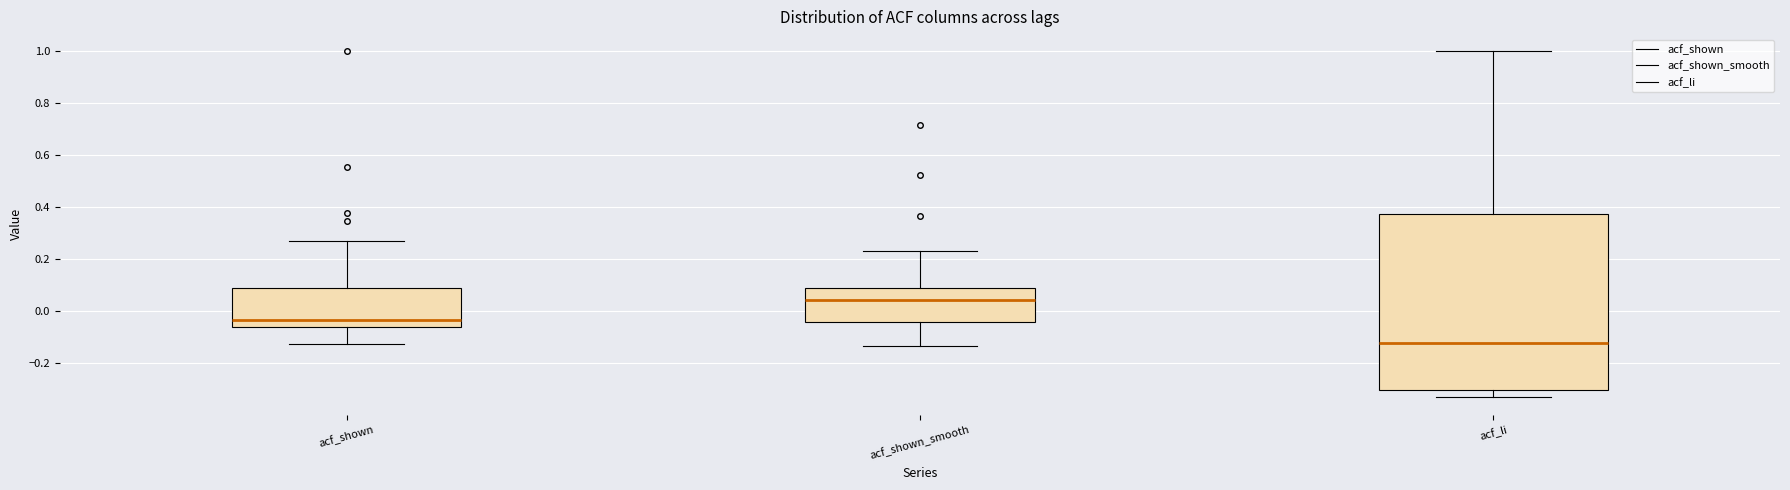

Reading left to right, transcribe this box plot: for each box, give where its median line is, the range the box spans, and where its two whiskers end, as read against the y-axis. The values are not printed on the chart, so give them approximately, as read against the axis.

acf_shown: median -0.04, box -0.06 to 0.10, whiskers -0.12 to 0.28
acf_shown_smooth: median 0.04, box -0.04 to 0.08, whiskers -0.14 to 0.24
acf_li: median -0.12, box -0.30 to 0.38, whiskers -0.34 to 1.00